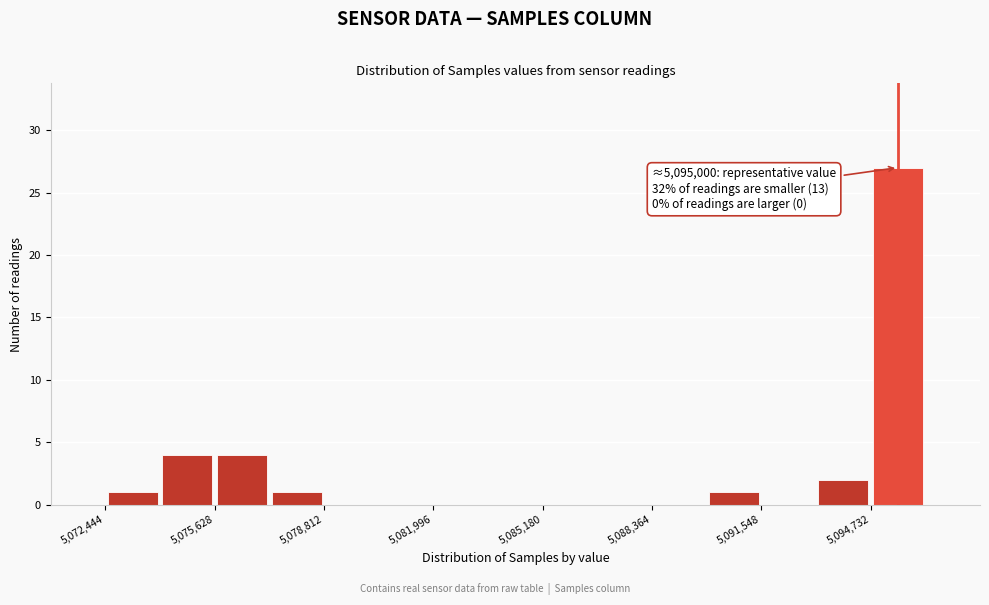

Read against the x-axis, roughly where is the centre of the tallest bar?

5095500